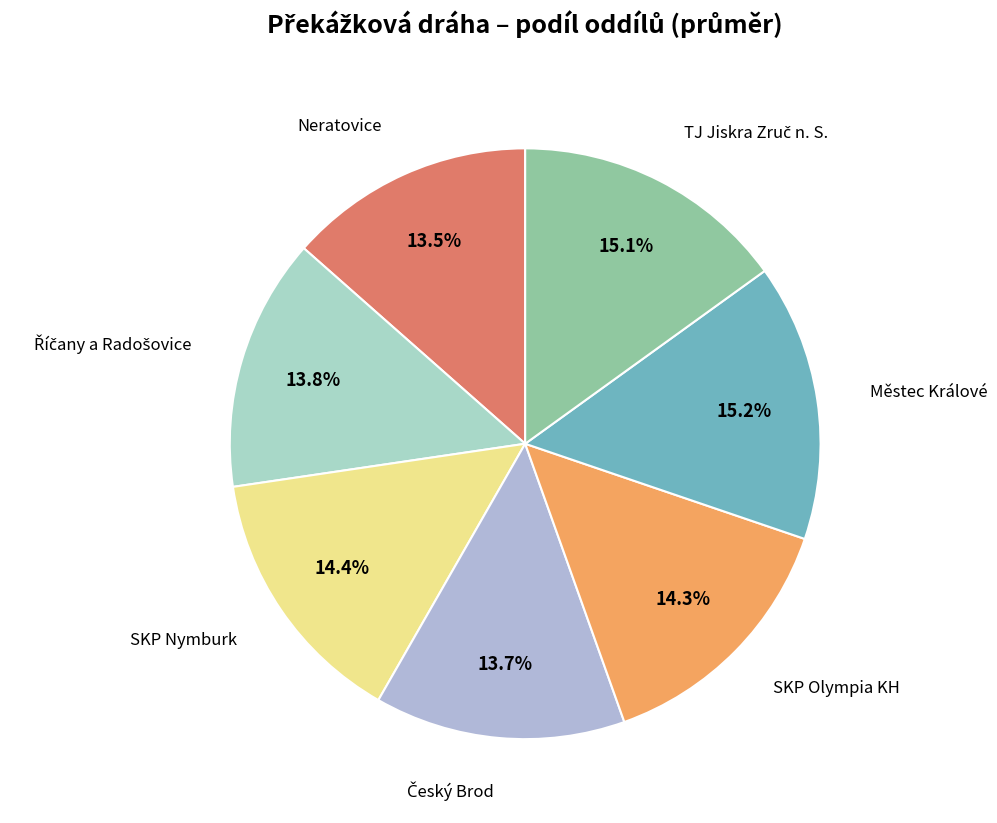

Rank the categories by value from highest to lowest.

Městec Králové, TJ Jiskra Zruč n. S., SKP Nymburk, SKP Olympia KH, Říčany a Radošovice, Český Brod, Neratovice